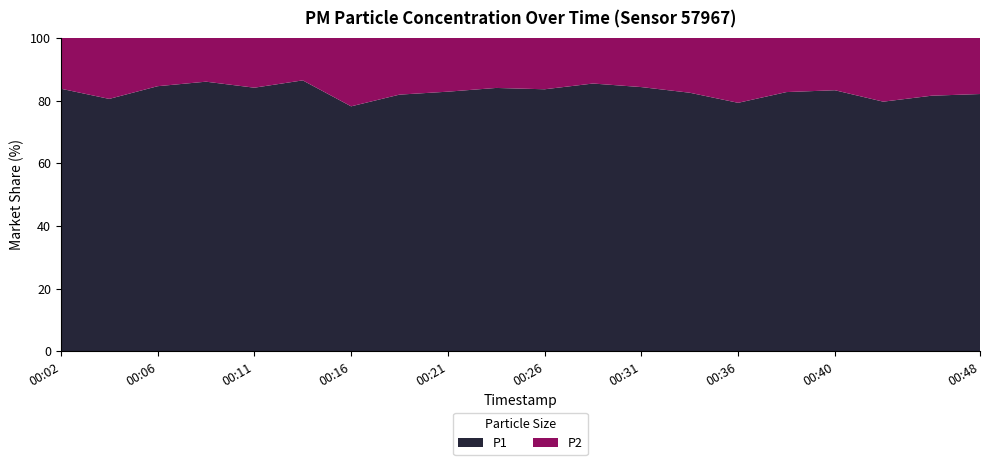

What is the difference between the maximum and minimum values in the P1 series?

8.3